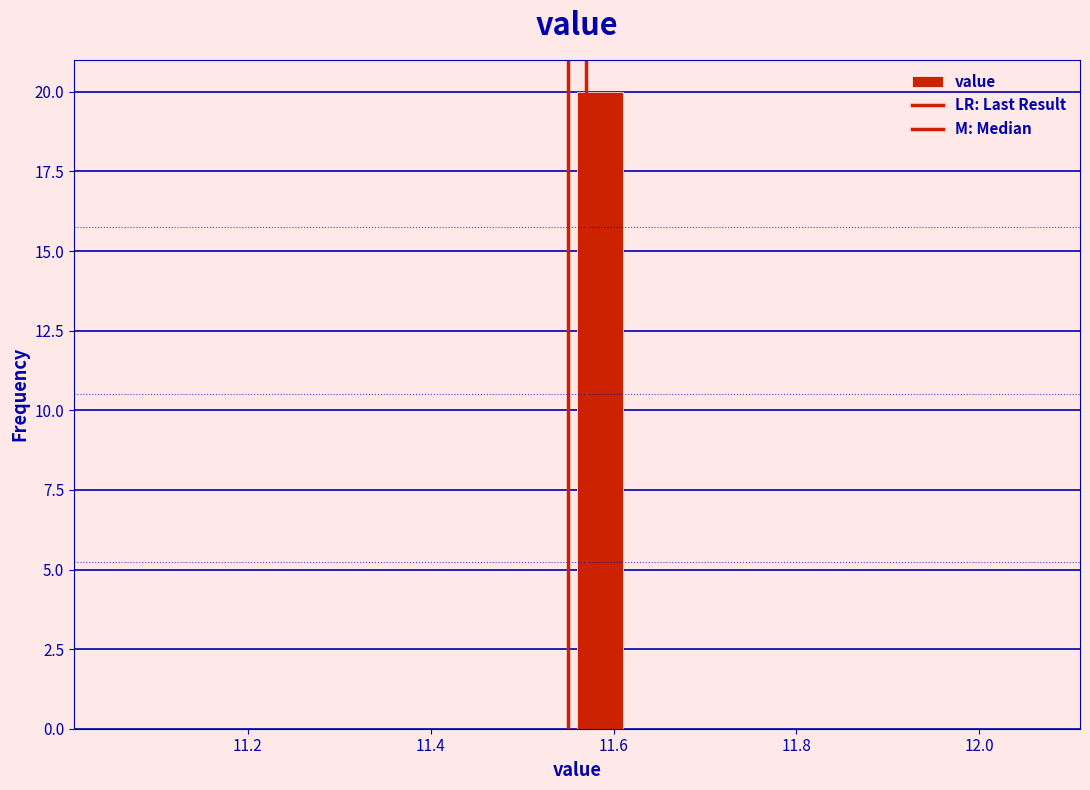

Read against the x-axis, roughly where is the centre of the tallest bar?

11.58